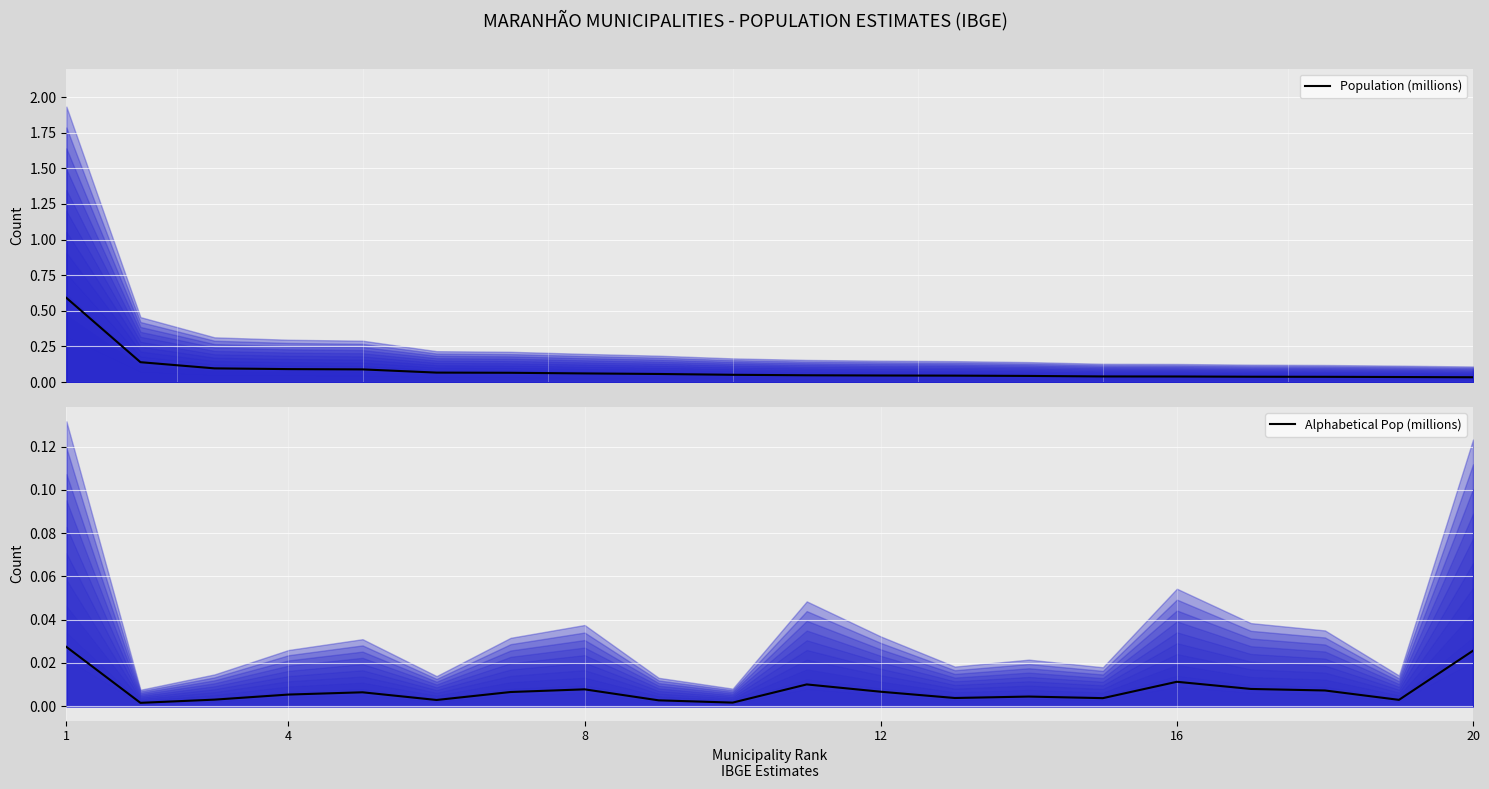

List the series in order of their overall mean, lowest first.

Alphabetical Pop (millions), Population (millions)